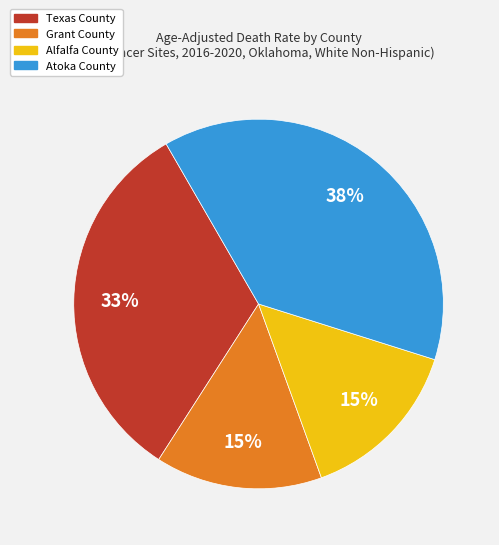

Do Atoka County and Alfalfa County together represent more than half of the pie?

Yes